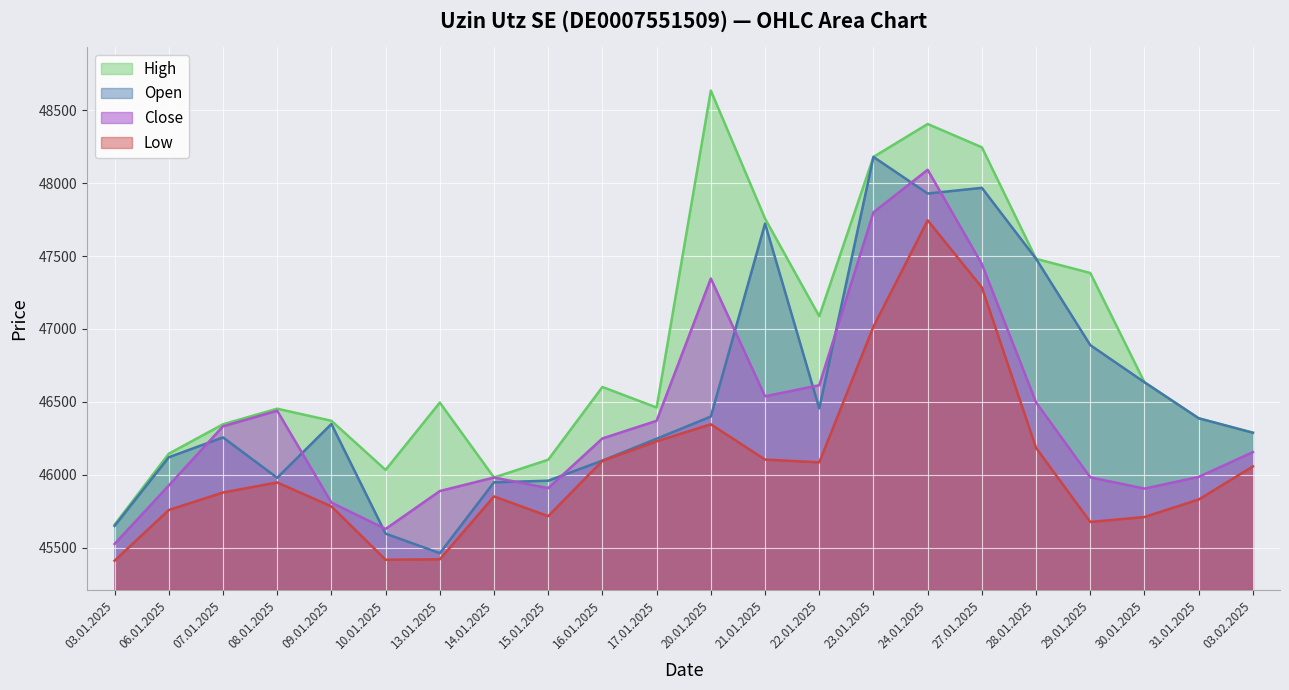

What position from the left is 13.01.2025?

7